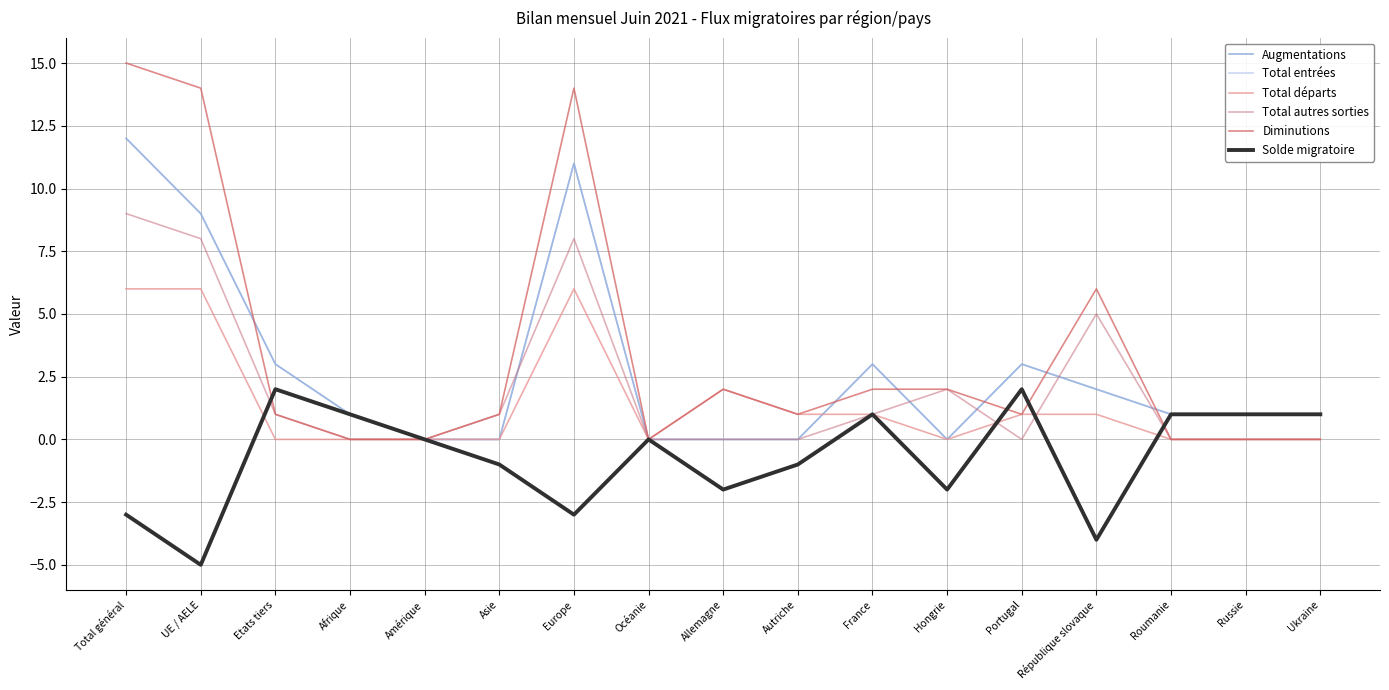

After their last crossing, which series has the higher values: Augmentations or Total autres sorties?

Augmentations